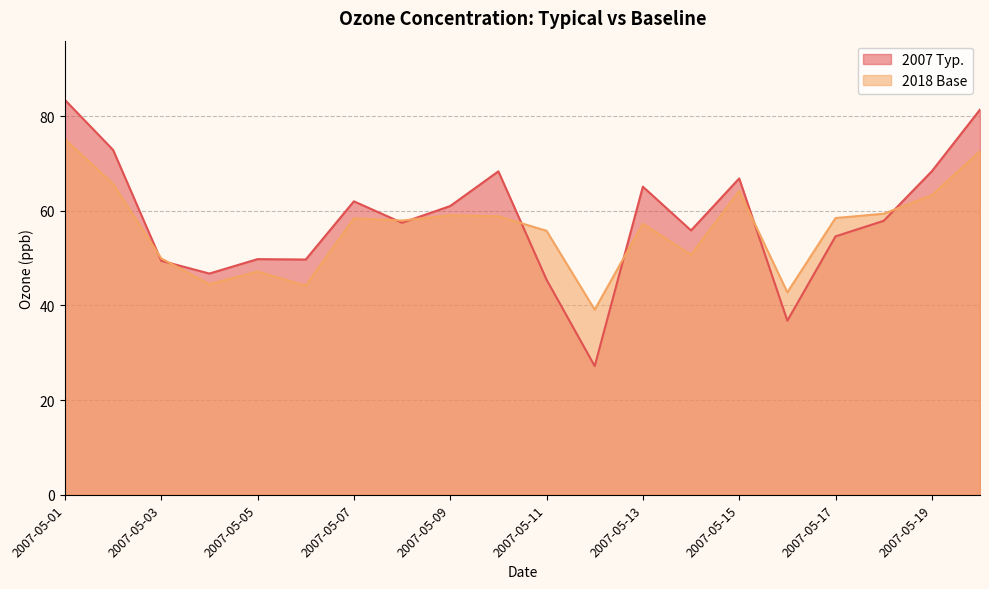

Which series changed the most between 2007-05-02 and 2007-05-09?

2007 Typ.